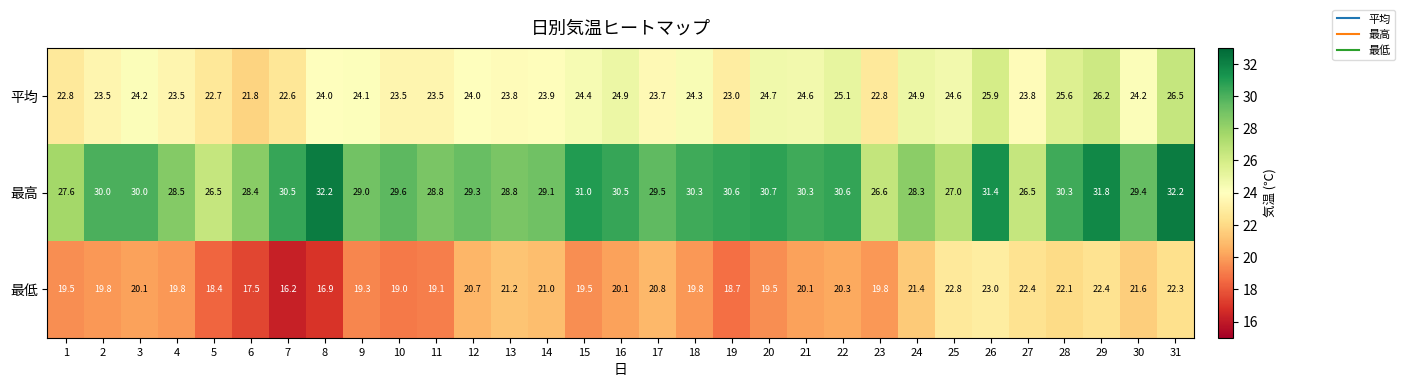

What is the sum of all 最高 values?

915.3